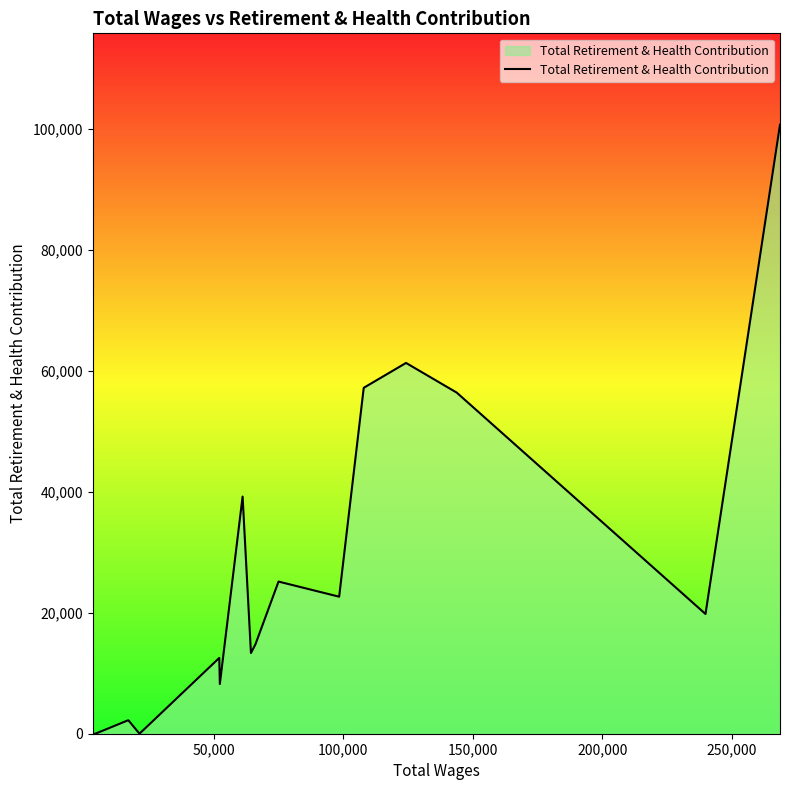

What is the greatest value displayed?

100706